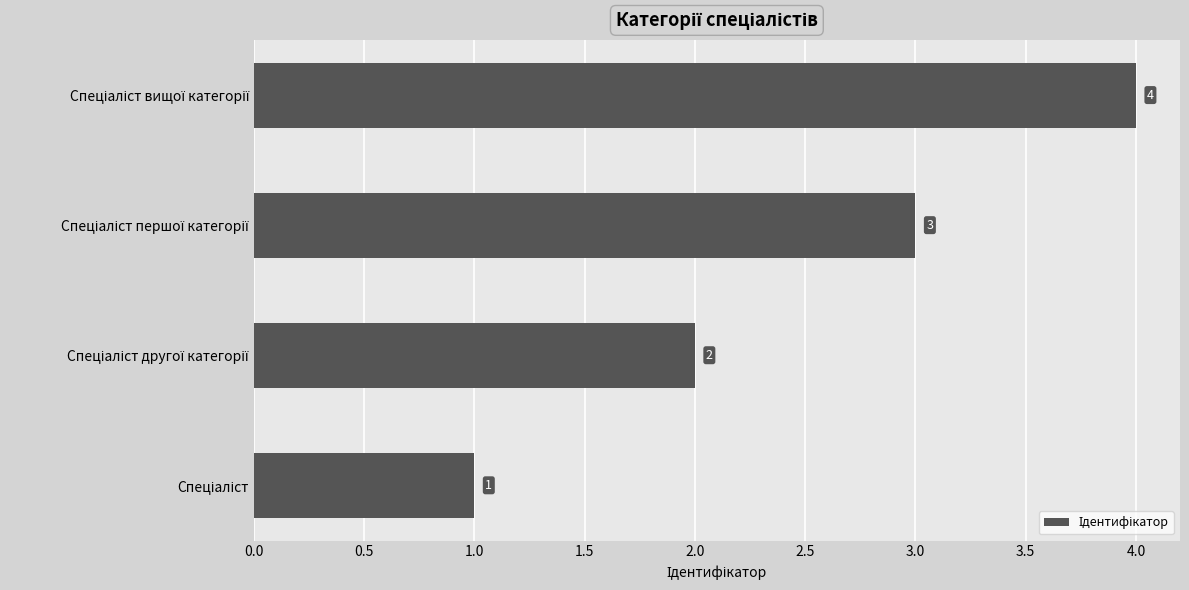

How many bars are there in total?

4